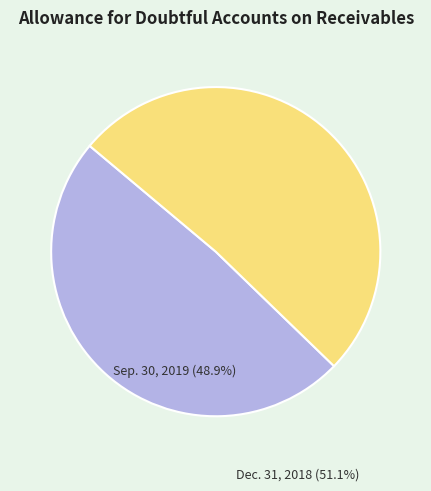

Count the number of slices in the pie.

2